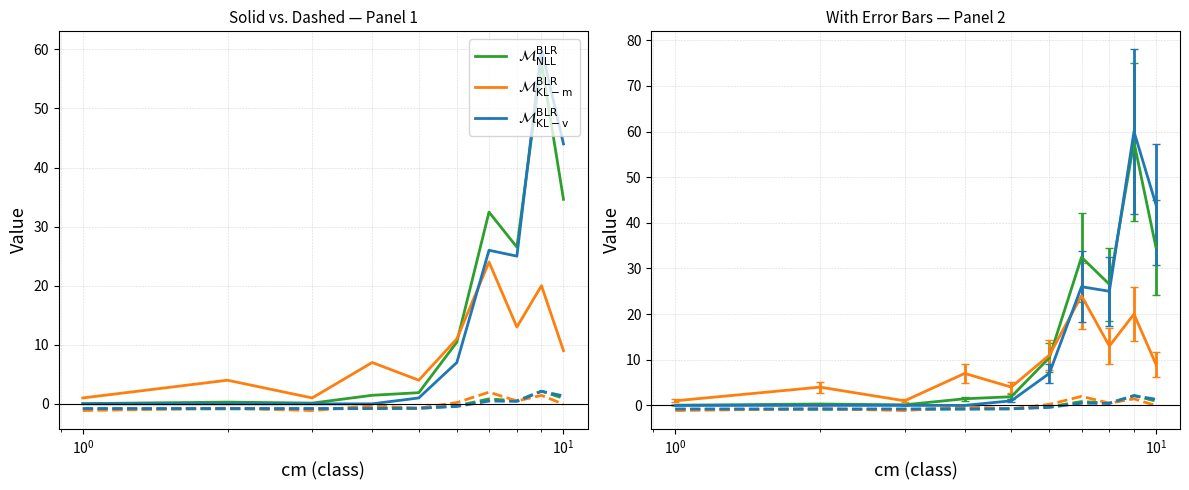

How many data points does each series have?

10